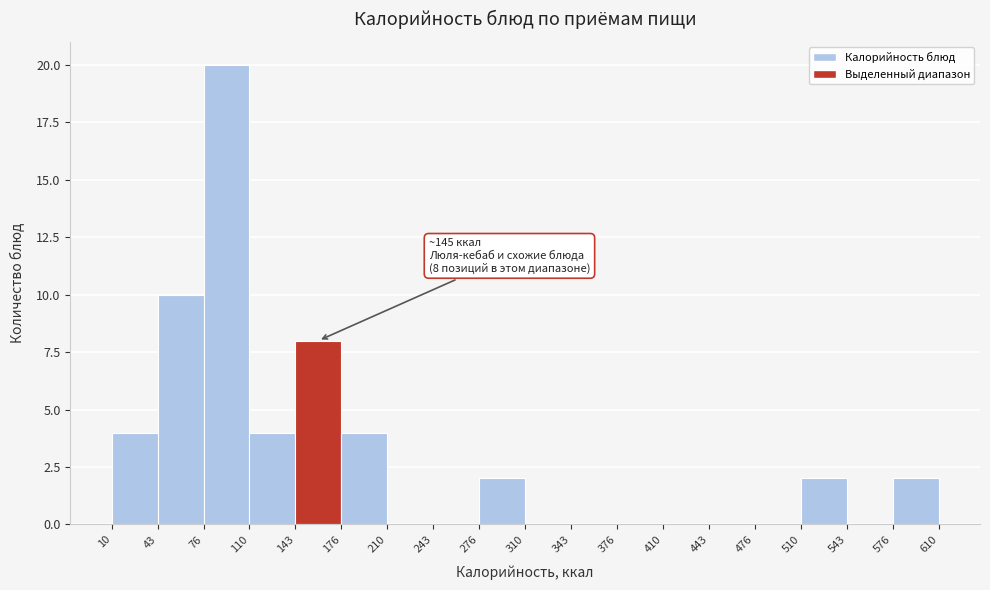

Over which range of the x-axis is the bar tallest?

76 to 110